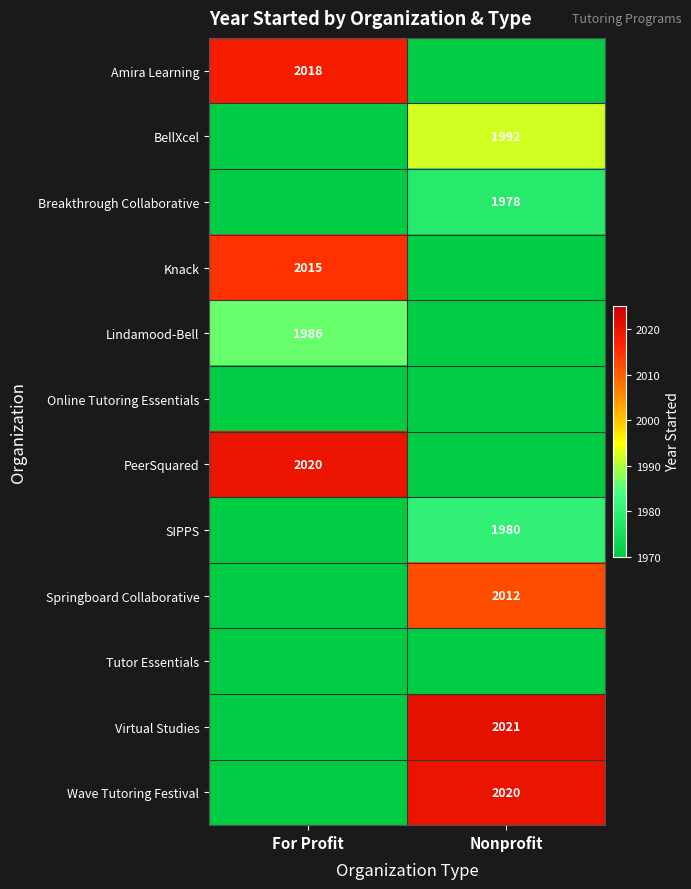

Is it true that Breakthrough Collaborative equals 1978 at Nonprofit?

True